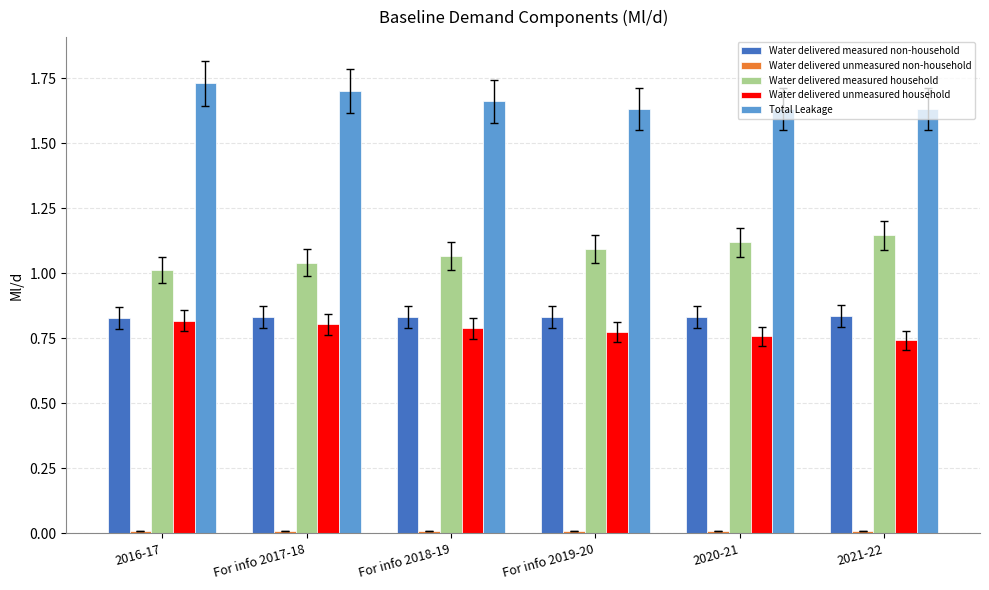

How many groups of bars are there?

6